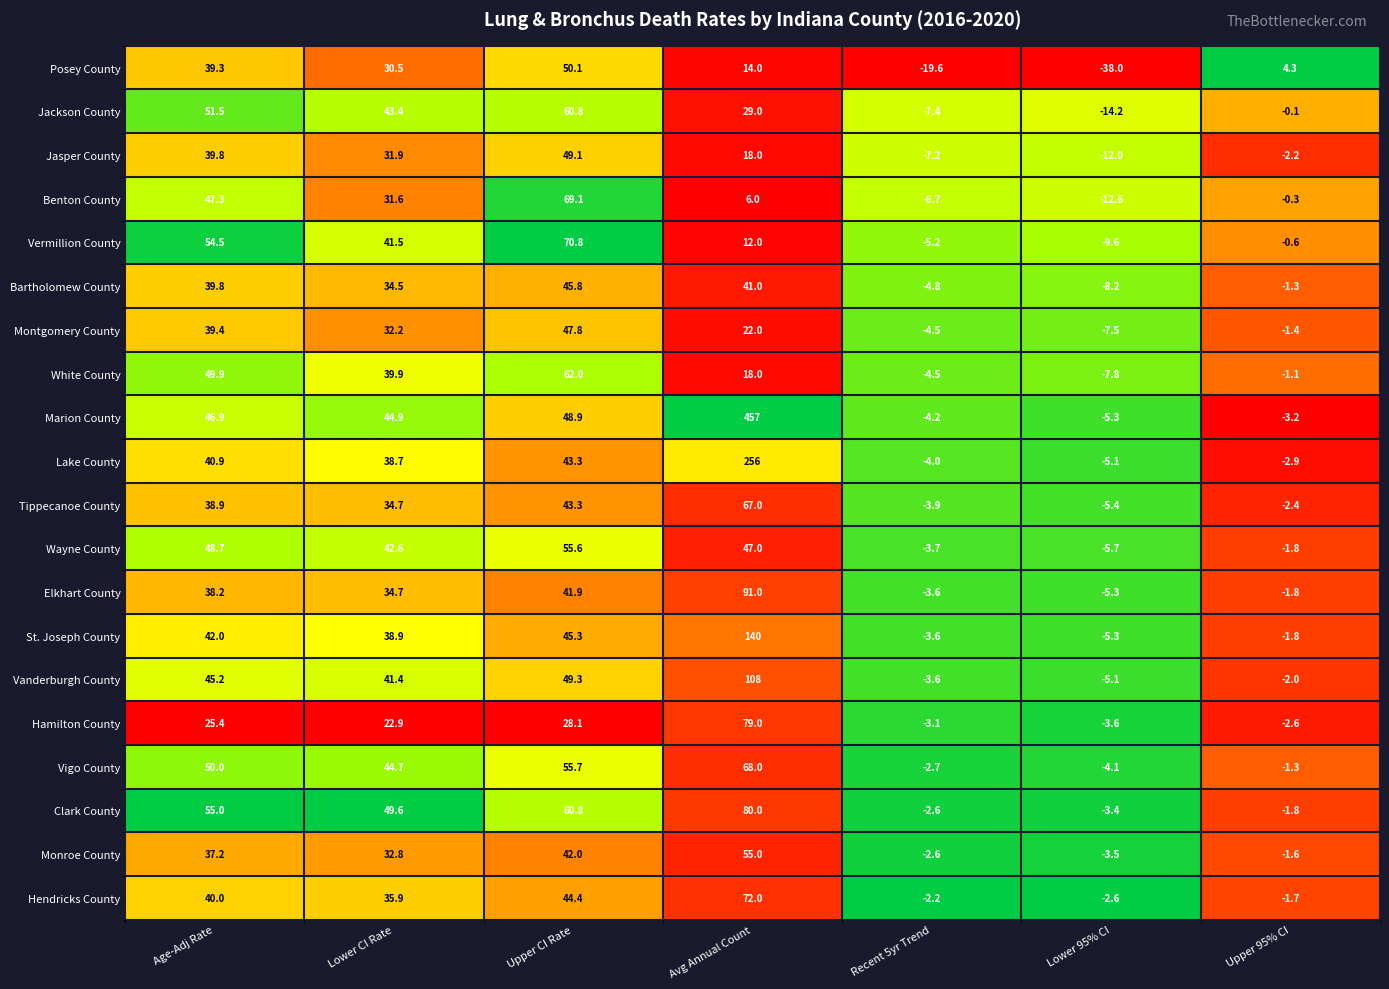

What is the sum of the Jasper County values at Age-Adj Rate and Lower 95% CI?

27.8